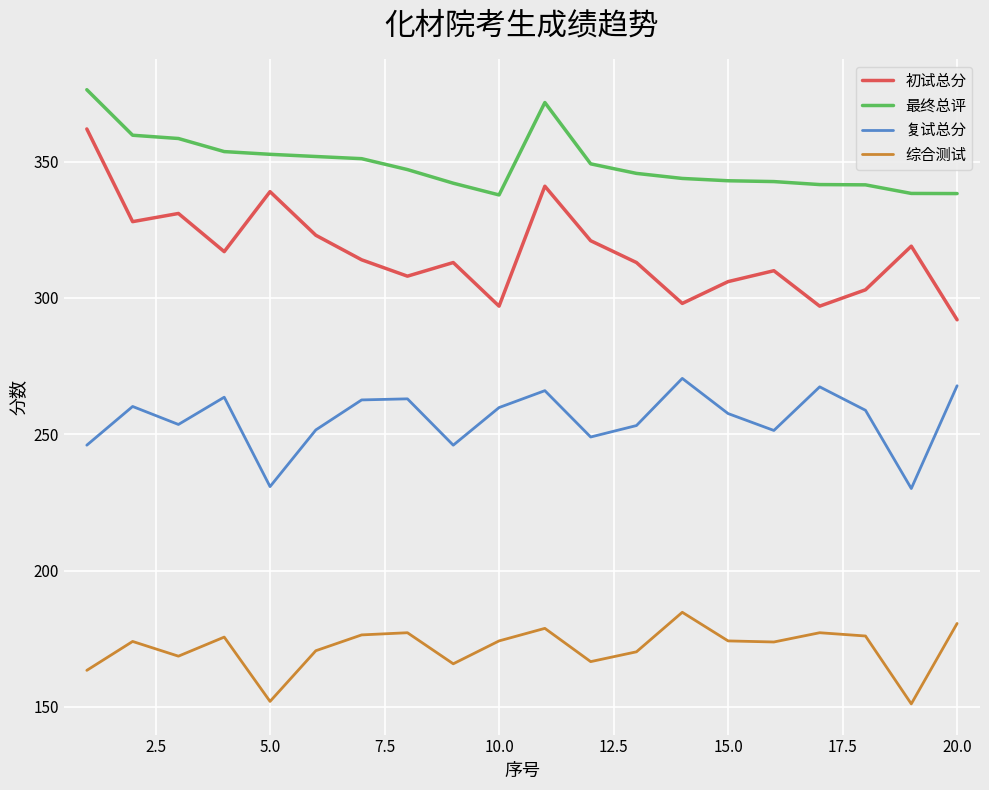

List the series in order of their overall mean, lowest first.

综合测试, 复试总分, 初试总分, 最终总评